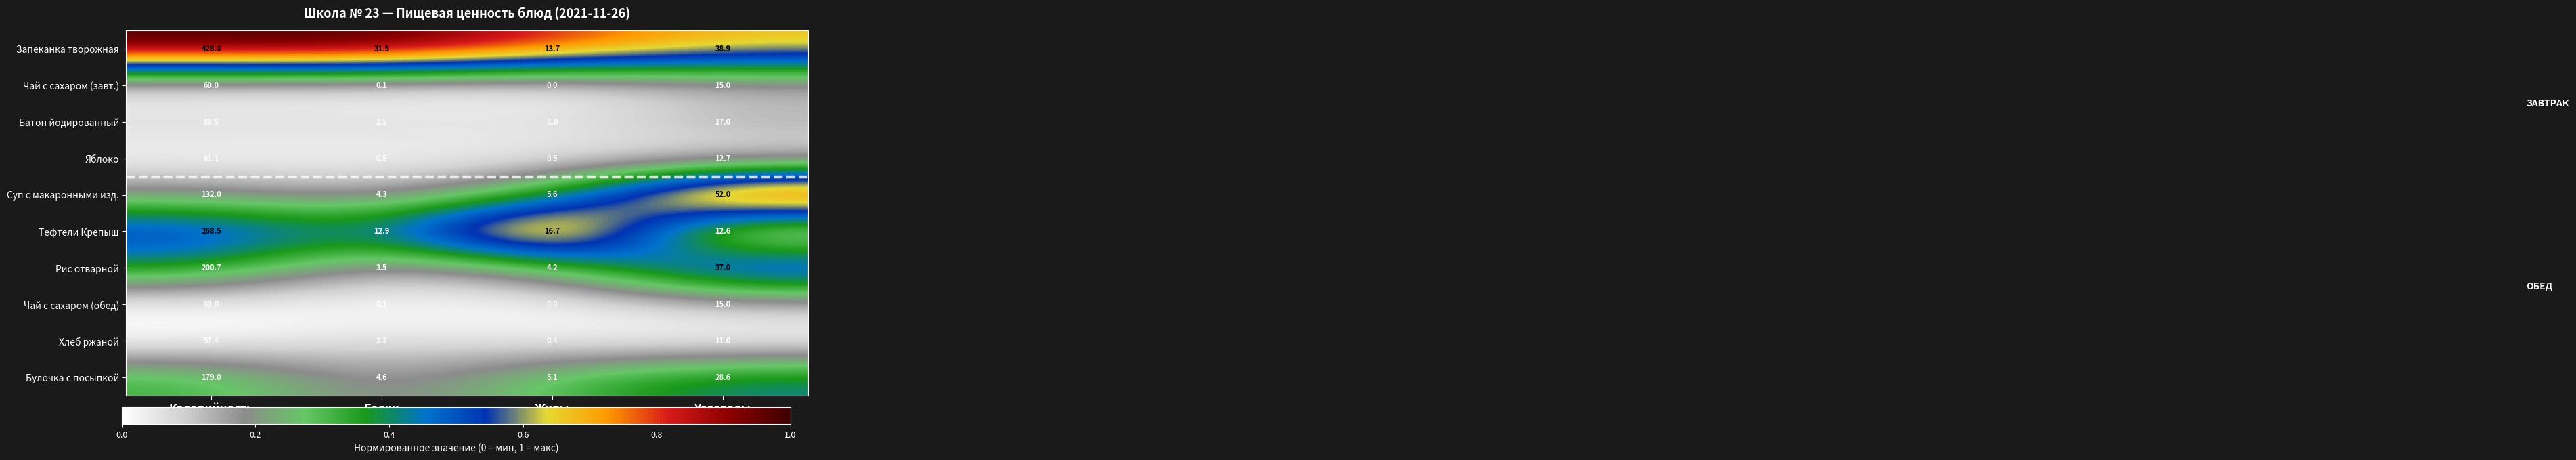

Is it true that Хлеб ржаной equals 18.3 at Углеводы?

False